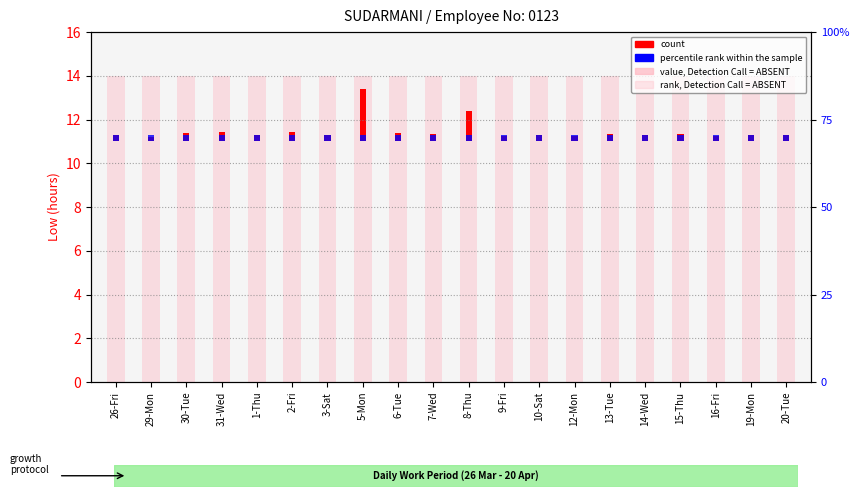

What is the minimum value for rank, Detection Call = ABSENT?

14.0